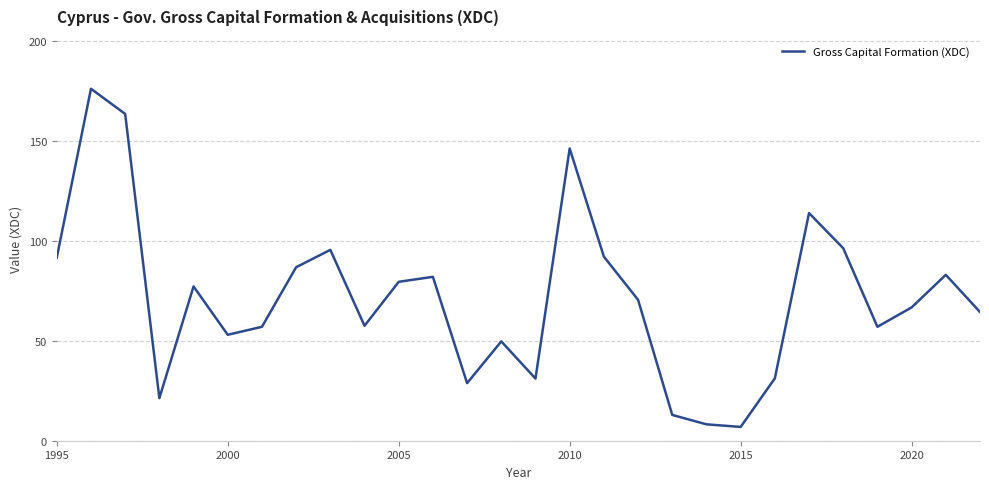

What is the difference between the maximum and minimum values?

169.2